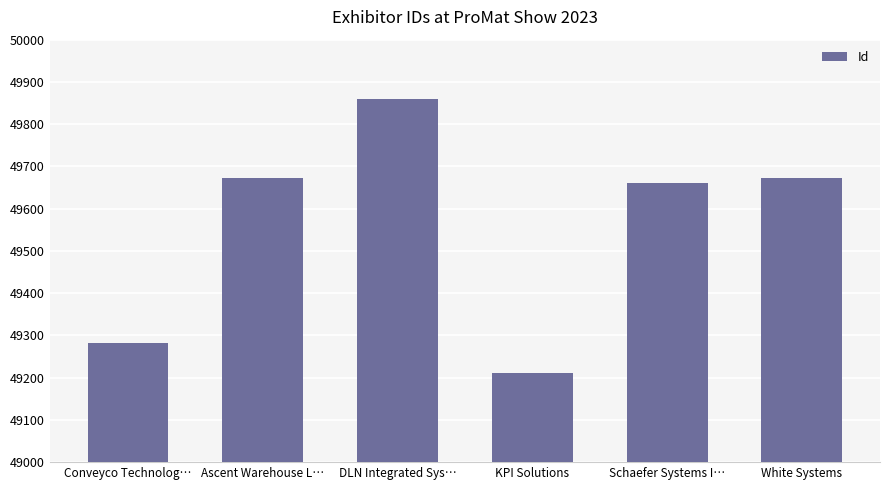

What is the change in value from Conveyco Technolog… to White Systems?

+391